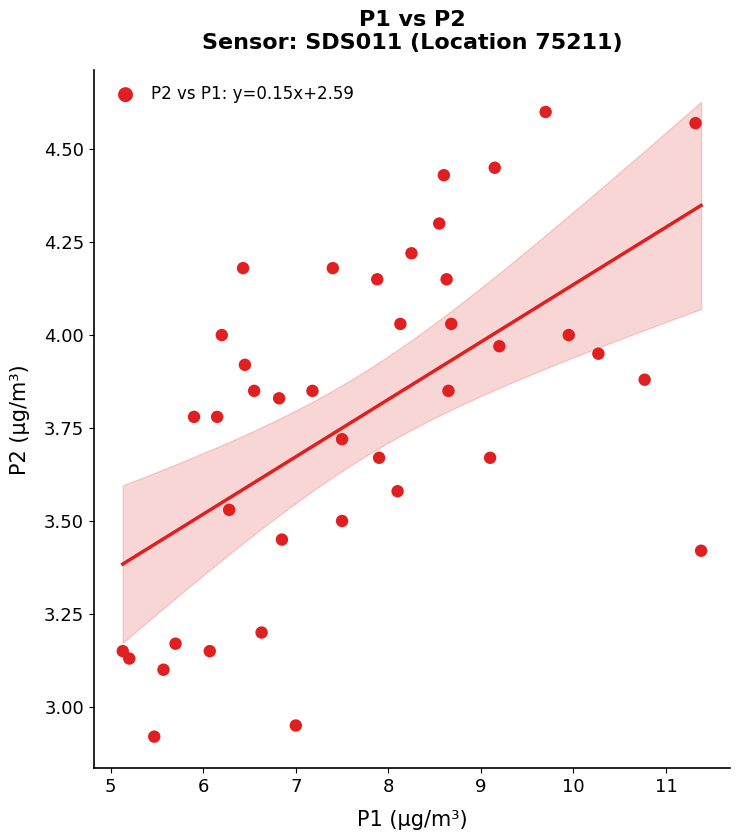

What is the range of Y values (max minus min)?

1.7